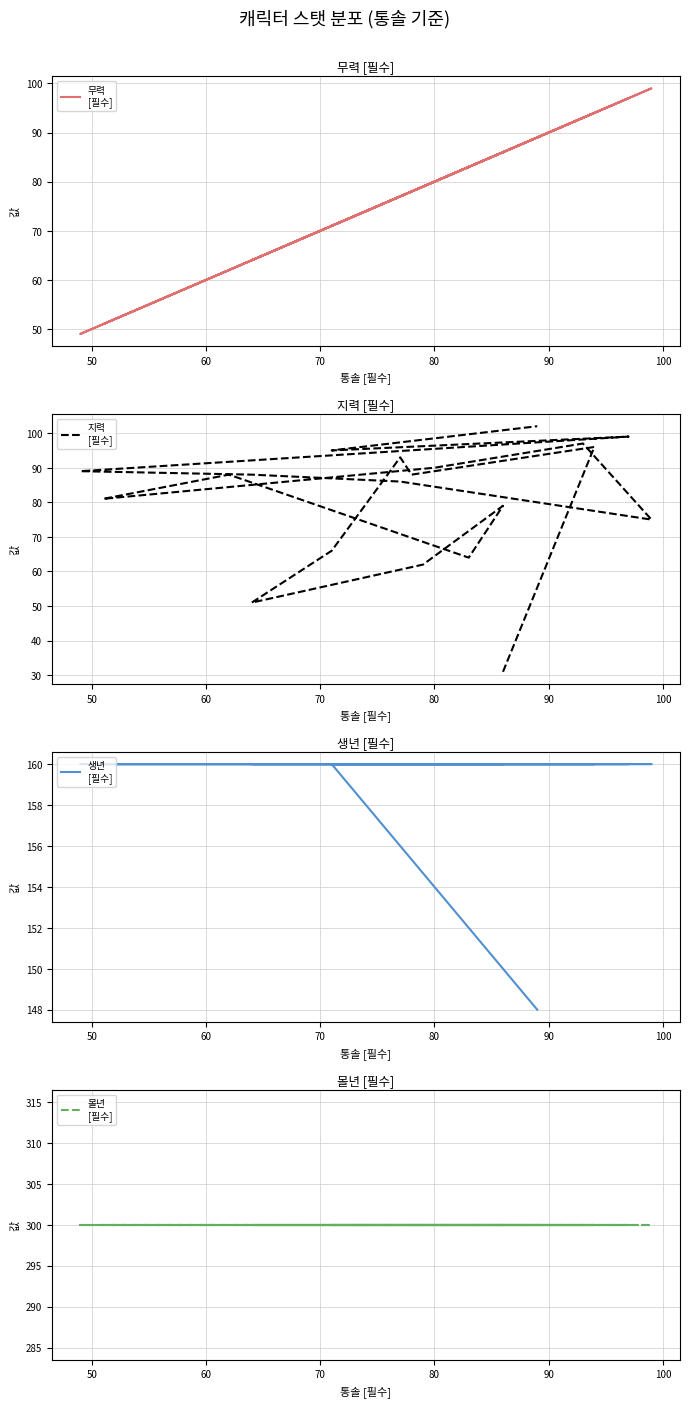

True or false: 무력
[필수] and 지력
[필수] intersect in this chart.

True